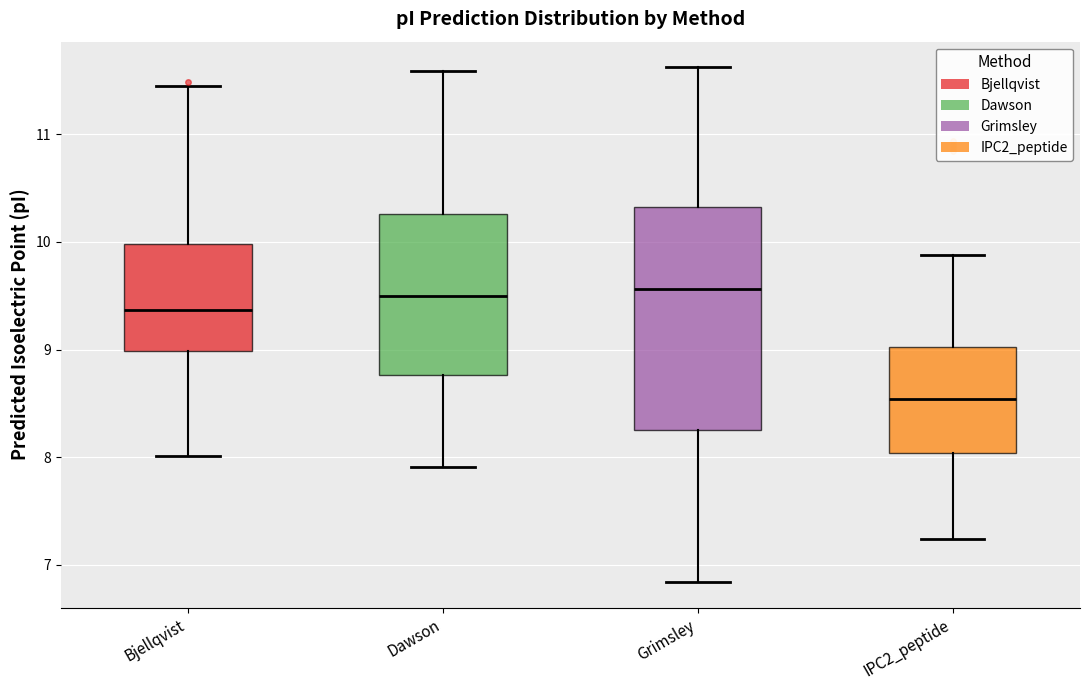

Reading left to right, transcribe this box plot: for each box, give where its median line is, the range the box spans, and where its two whiskers end, as read against the y-axis. The values are not printed on the chart, so give them approximately, as read against the axis.

Bjellqvist: median 9.4, box 9.0 to 10.0, whiskers 8.0 to 11.4
Dawson: median 9.5, box 8.8 to 10.3, whiskers 7.9 to 11.6
Grimsley: median 9.6, box 8.2 to 10.3, whiskers 6.8 to 11.6
IPC2_peptide: median 8.5, box 8.0 to 9.0, whiskers 7.2 to 9.9